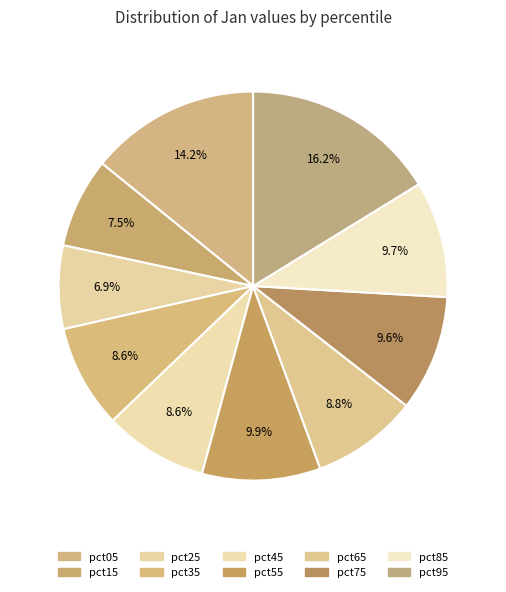

Rank the categories by value from lowest to highest.

pct25, pct15, pct45, pct35, pct65, pct75, pct85, pct55, pct05, pct95